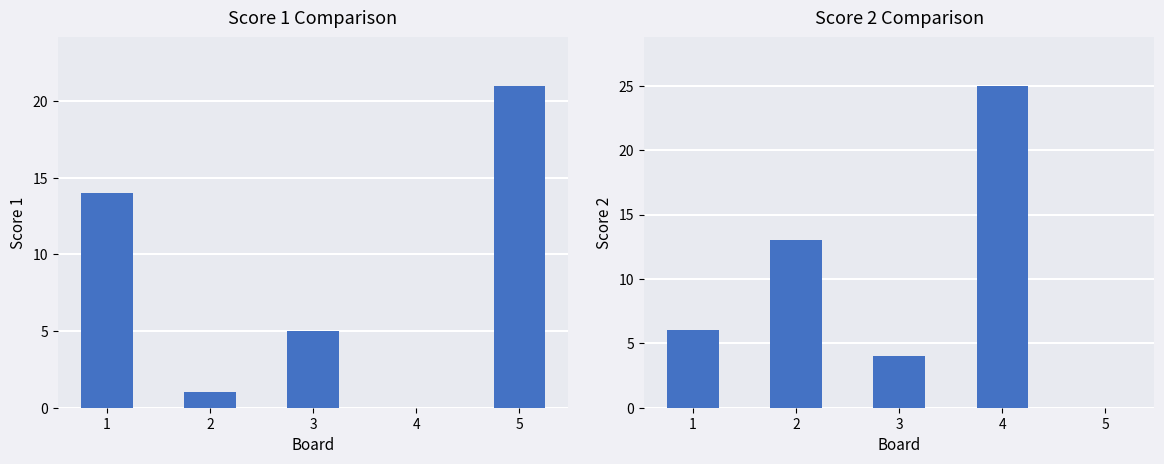

What is the spread (max minus min) of values at 4?

25